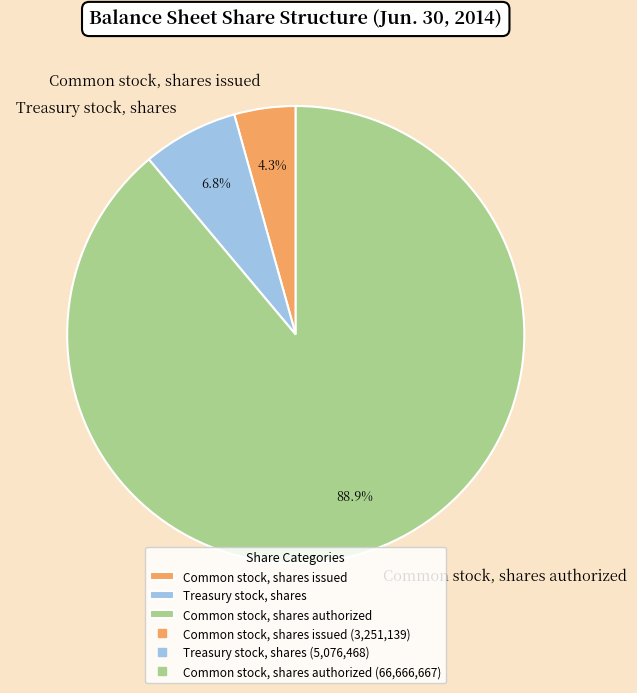

Which has a higher value, Common stock, shares authorized or Common stock, shares issued?

Common stock, shares authorized